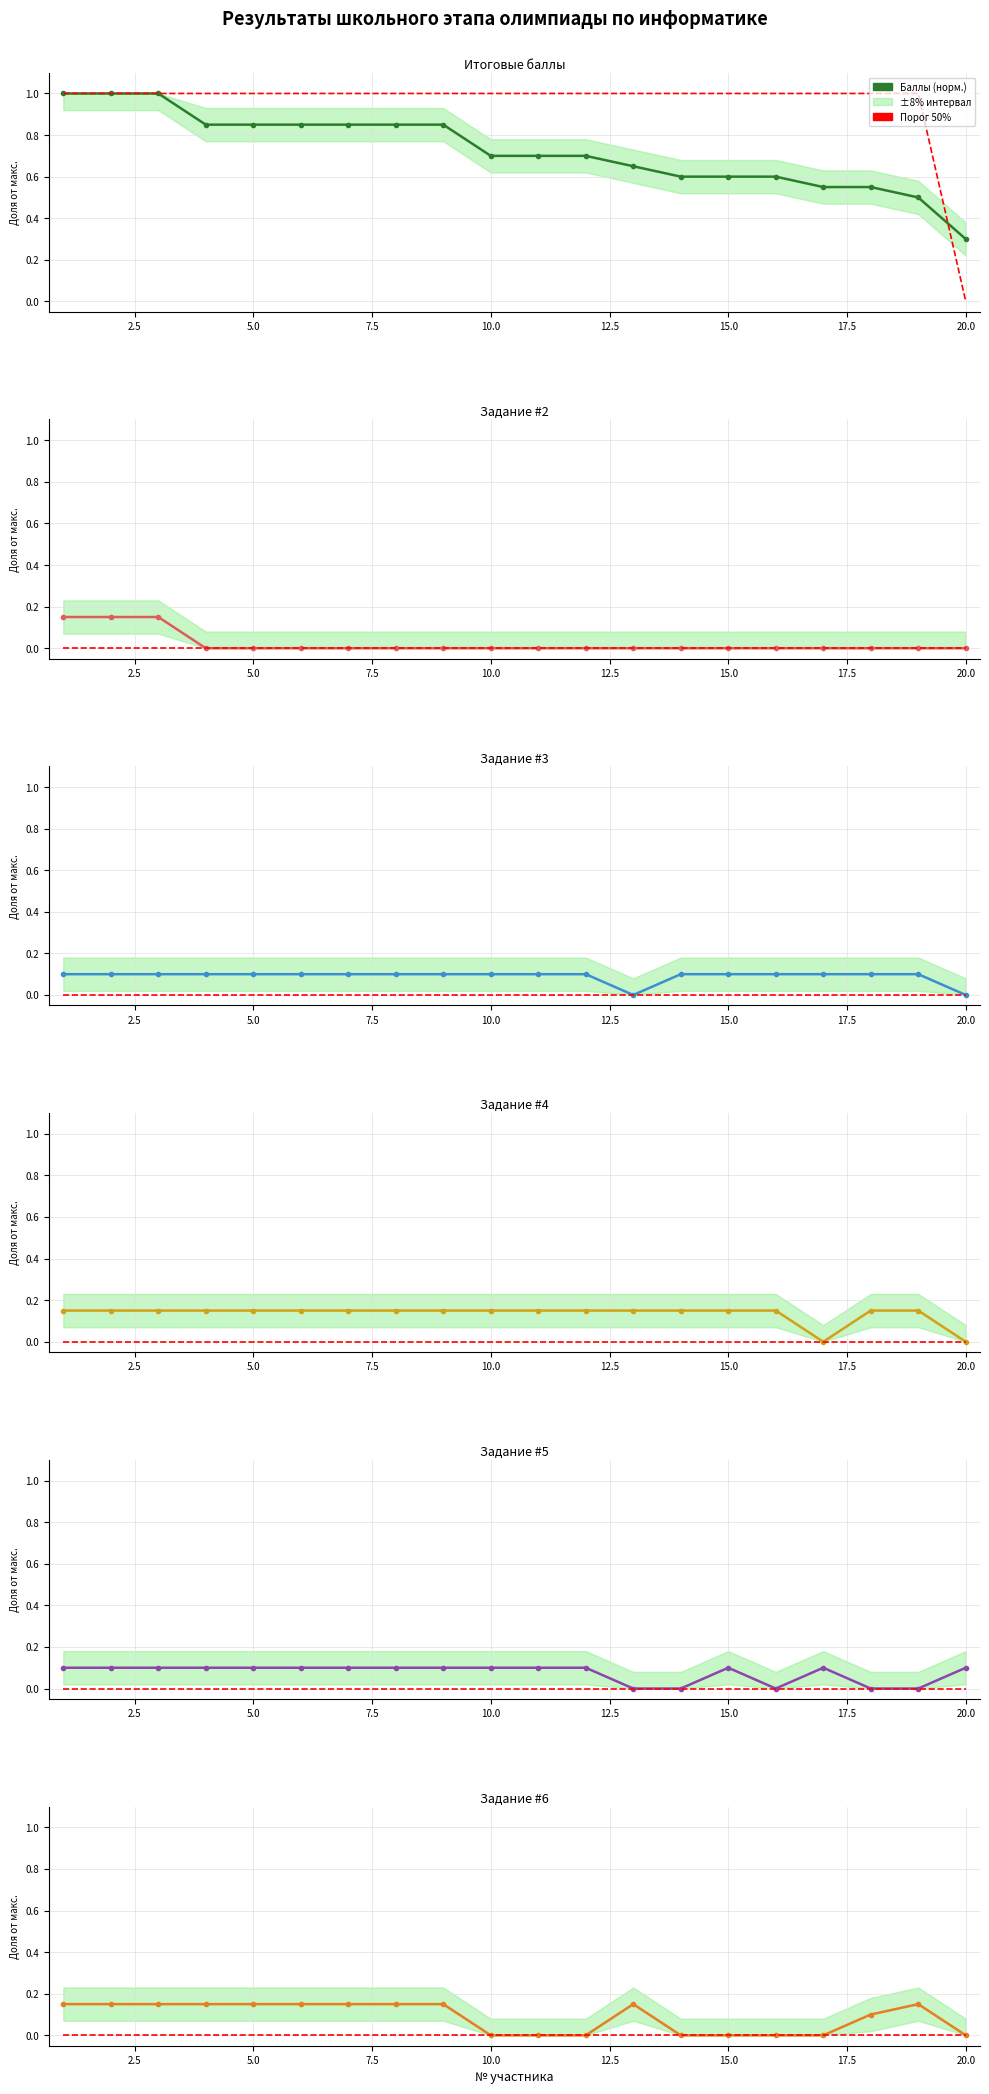

How many Задание 3 values are between 0 and 1?

20